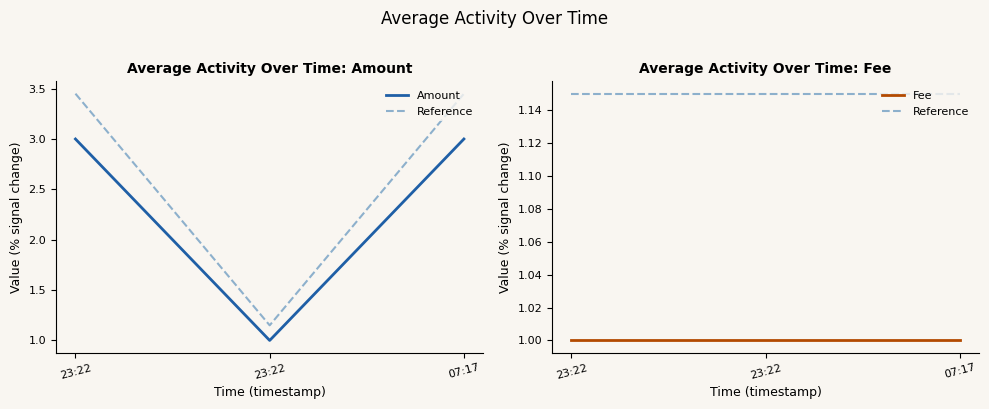

What is the smallest value displayed?

1.0